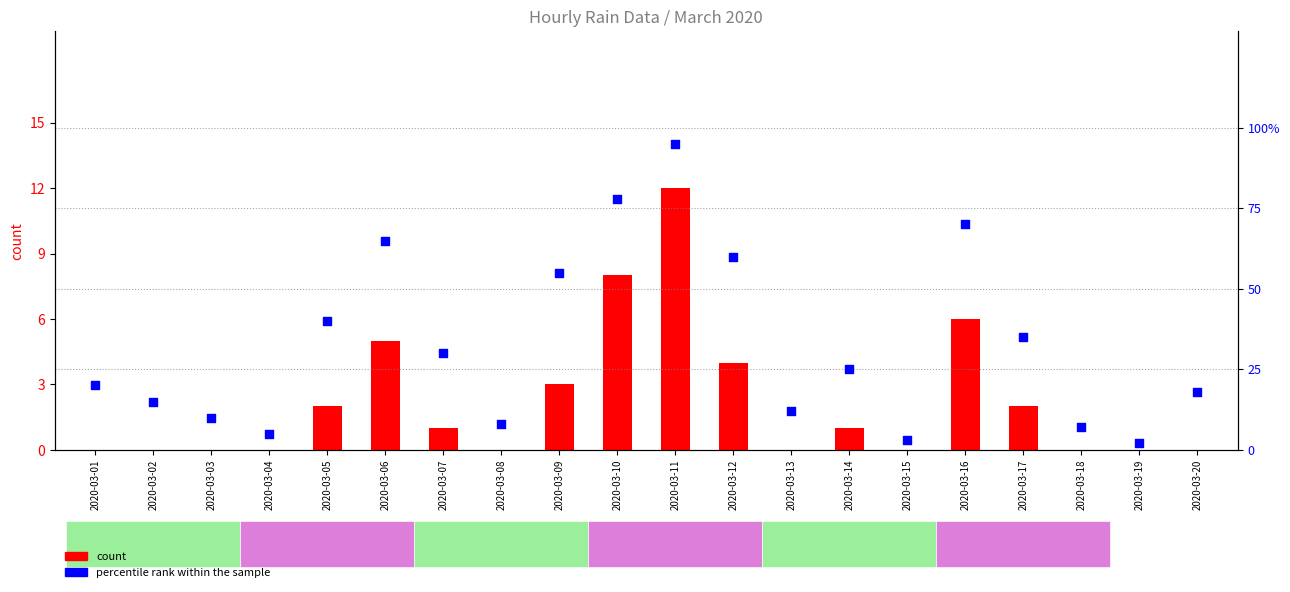

Is the value of count at 2020-03-08 greater than the value of percentile rank within the sample at 2020-03-13?

No